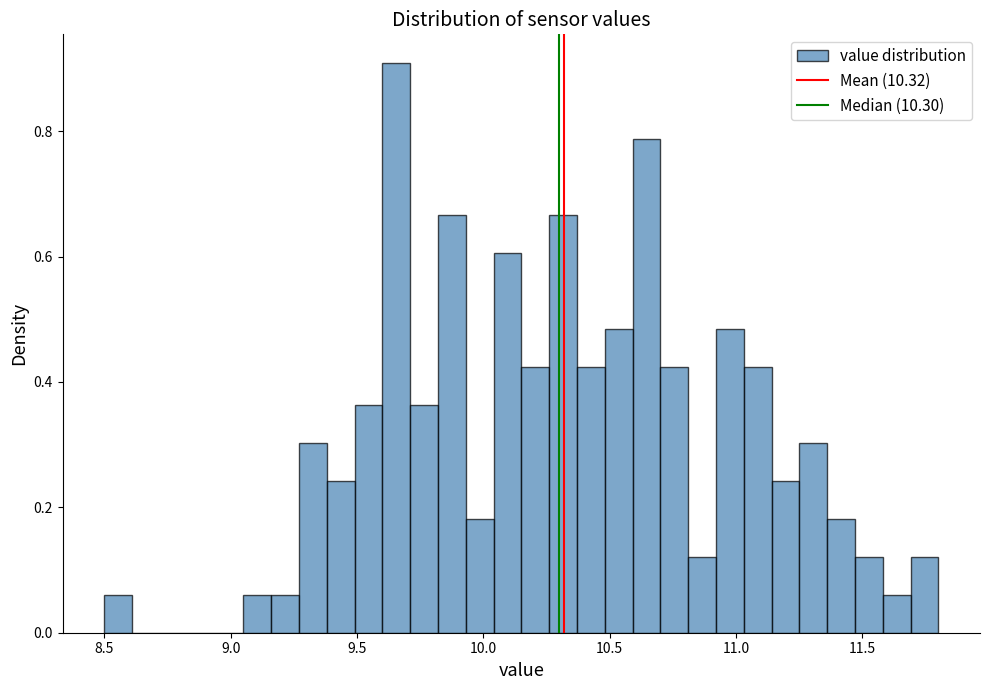

Around what value on the x-axis is the tallest bar? Give the approximate position of its centre, as read against the axis.

9.65